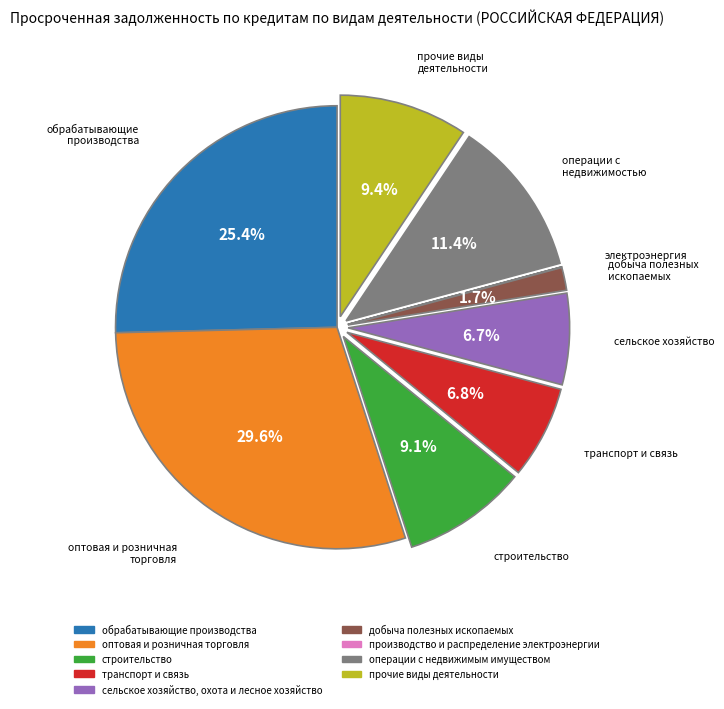

Is there a majority slice in this chart?

No